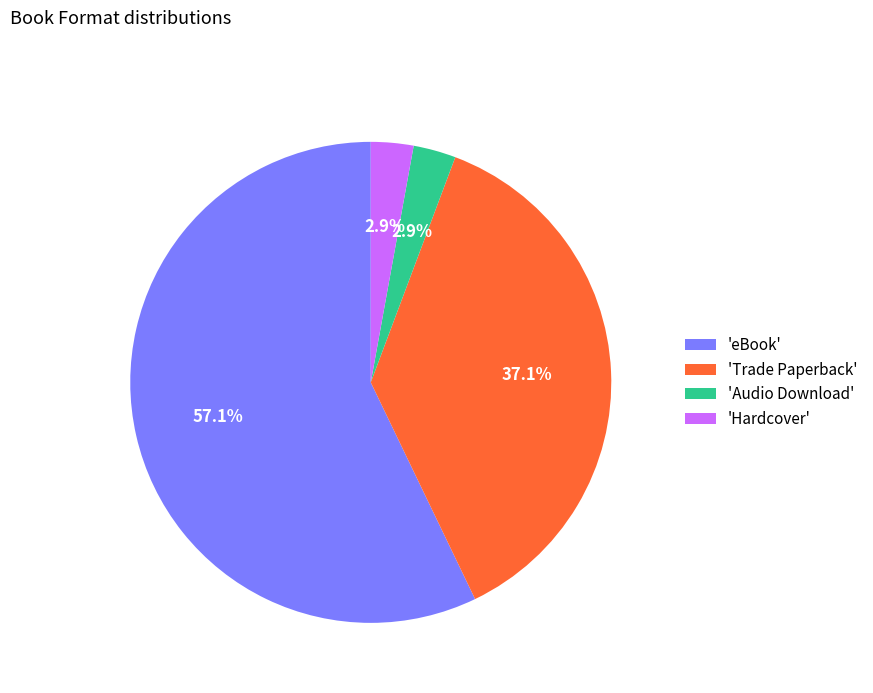

Which category has the biggest portion of the pie?

'eBook'